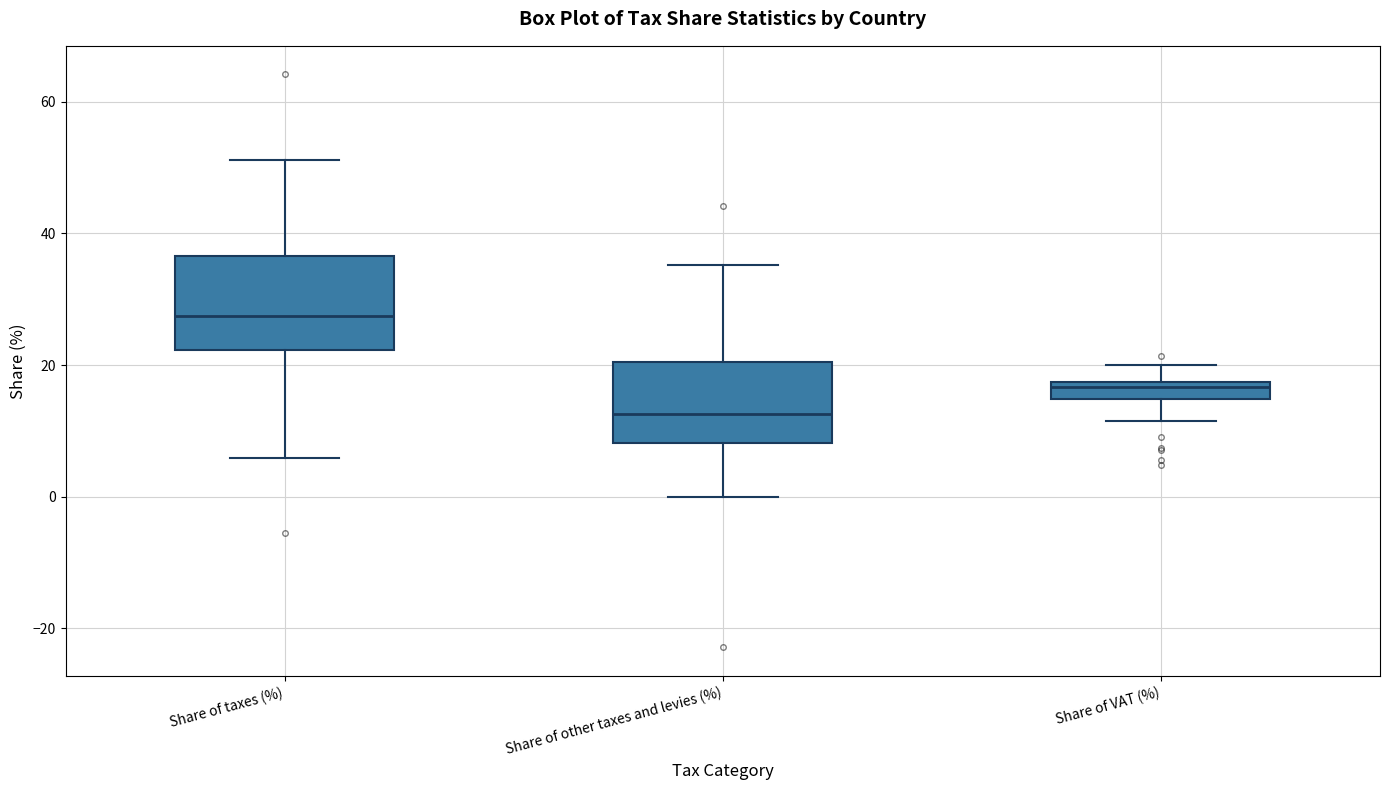

Which box has the lowest median line?

Share of other taxes and levies (%)